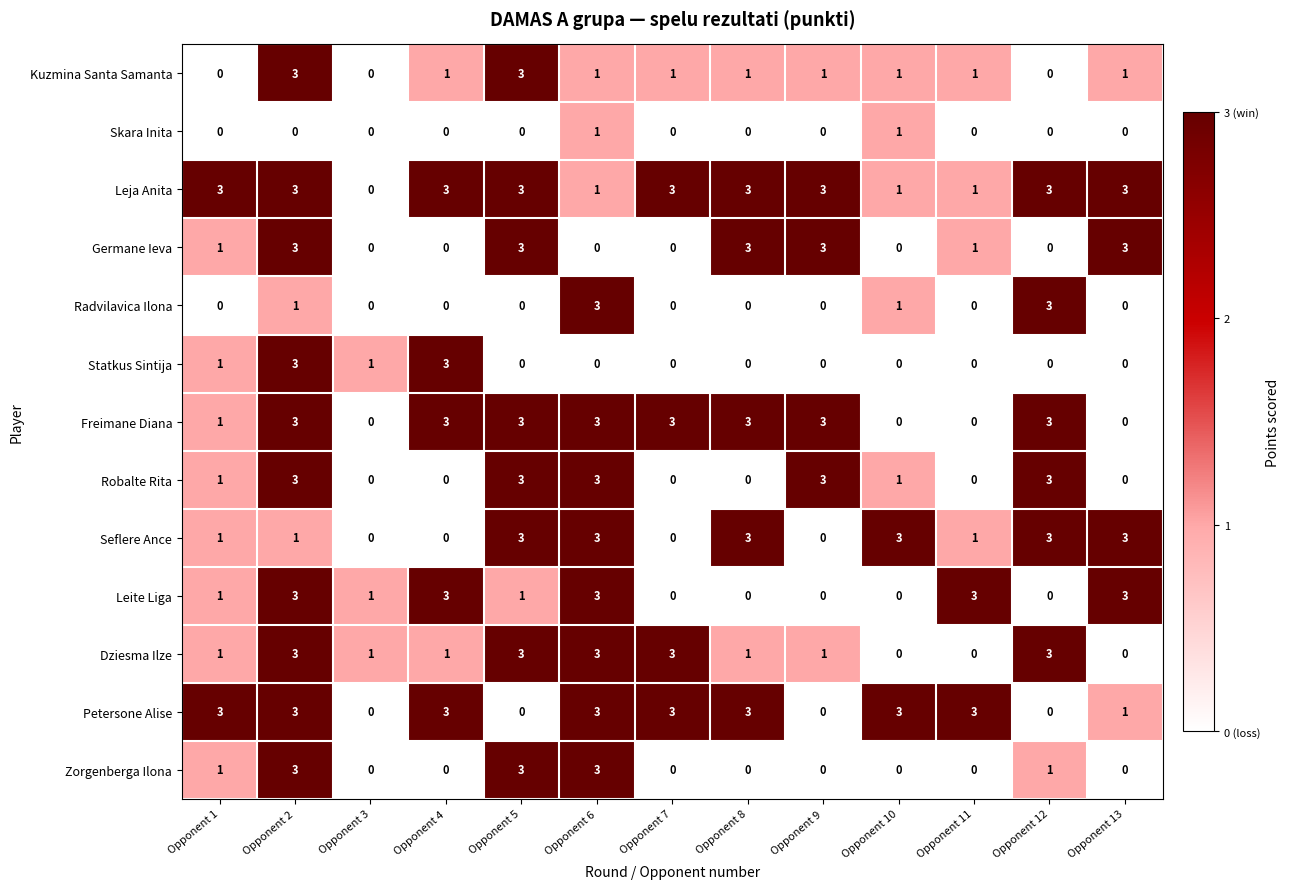

What is the difference between the second highest and minimum values in the Dziesma Ilze series?

3